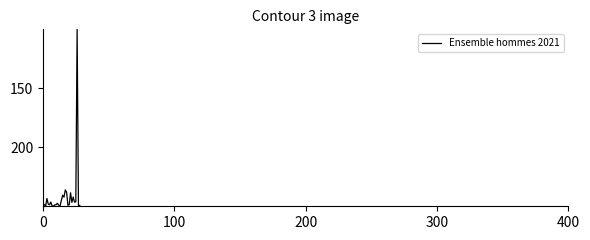

What is the difference between the maximum and minimum values?

150.0